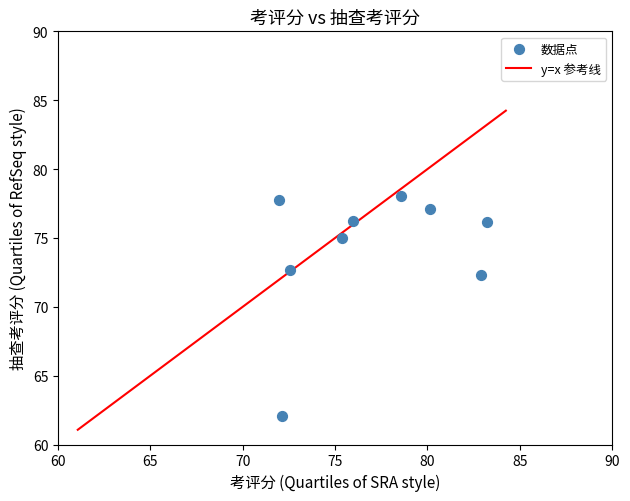

What is the average X value?

77.0